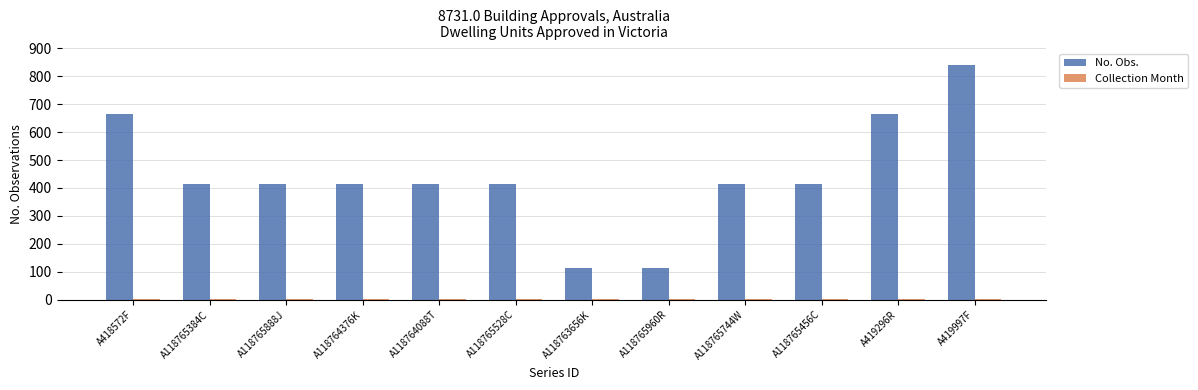

At which category is the sum across all series the highest?

A419997F